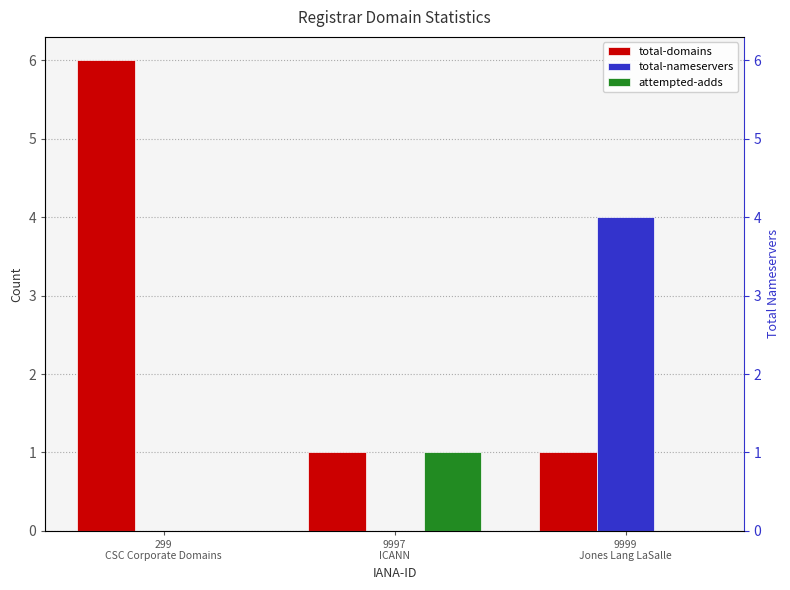

What is the total value across all series at 9997
ICANN?

2